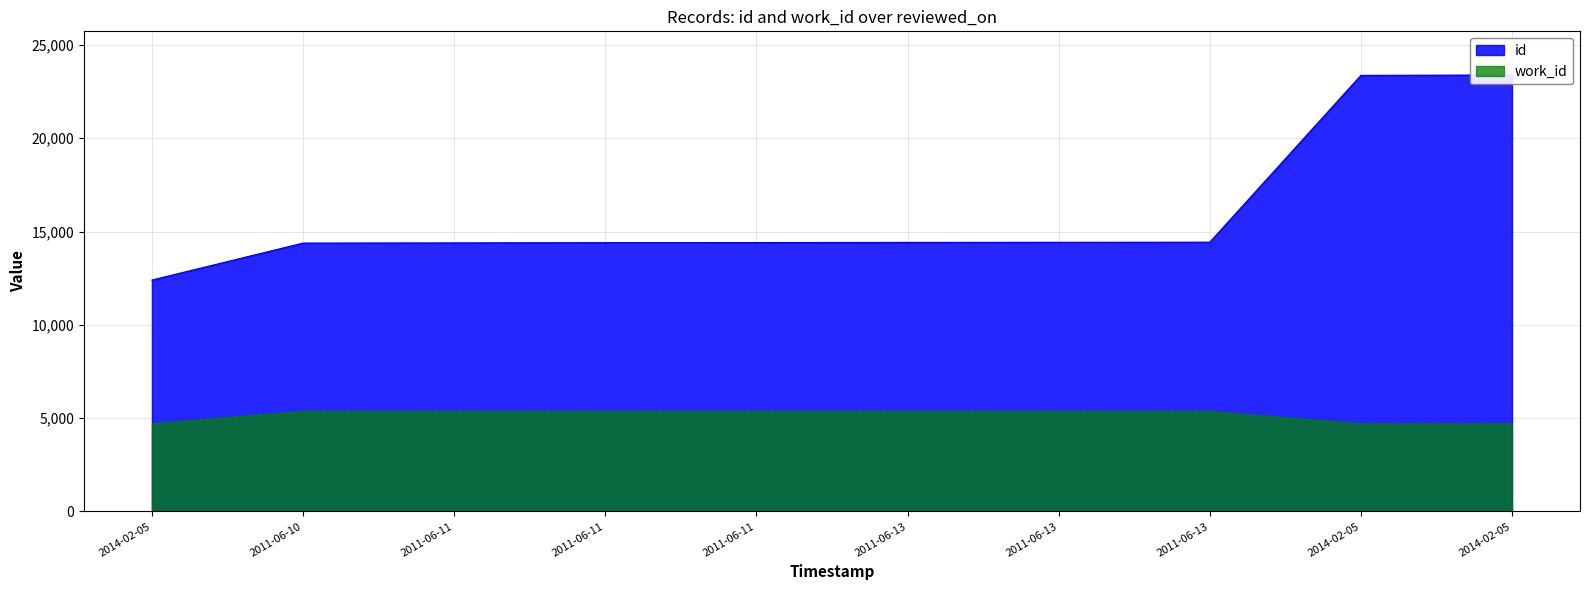

Which series changed the most between 2011-06-10 and 2011-06-13?

id